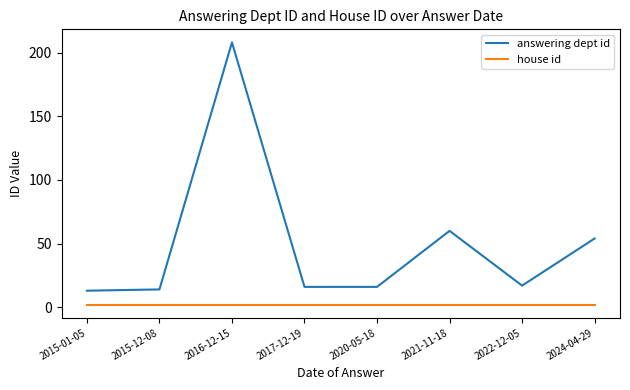

Which series has the widest spread of values?

answering dept id